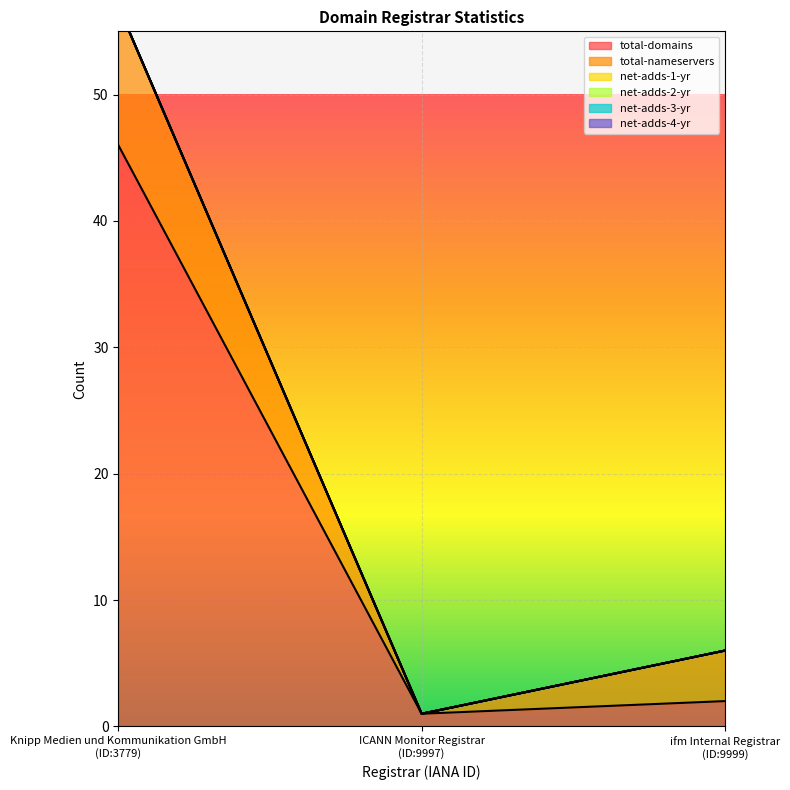

How many lines are shown in the chart?

6